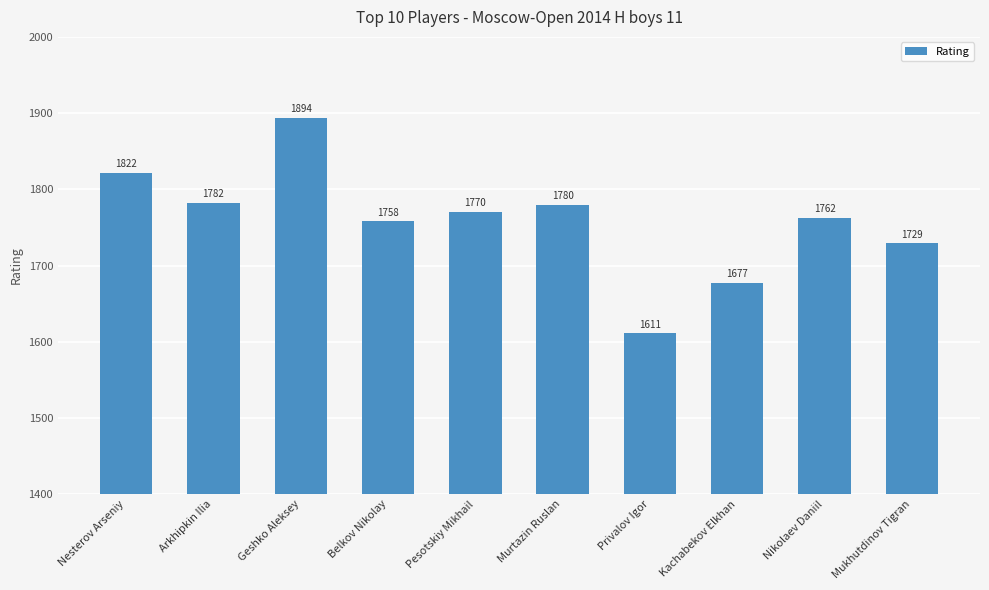

Where is the data nearest to the value 1752?

Belkov Nikolay